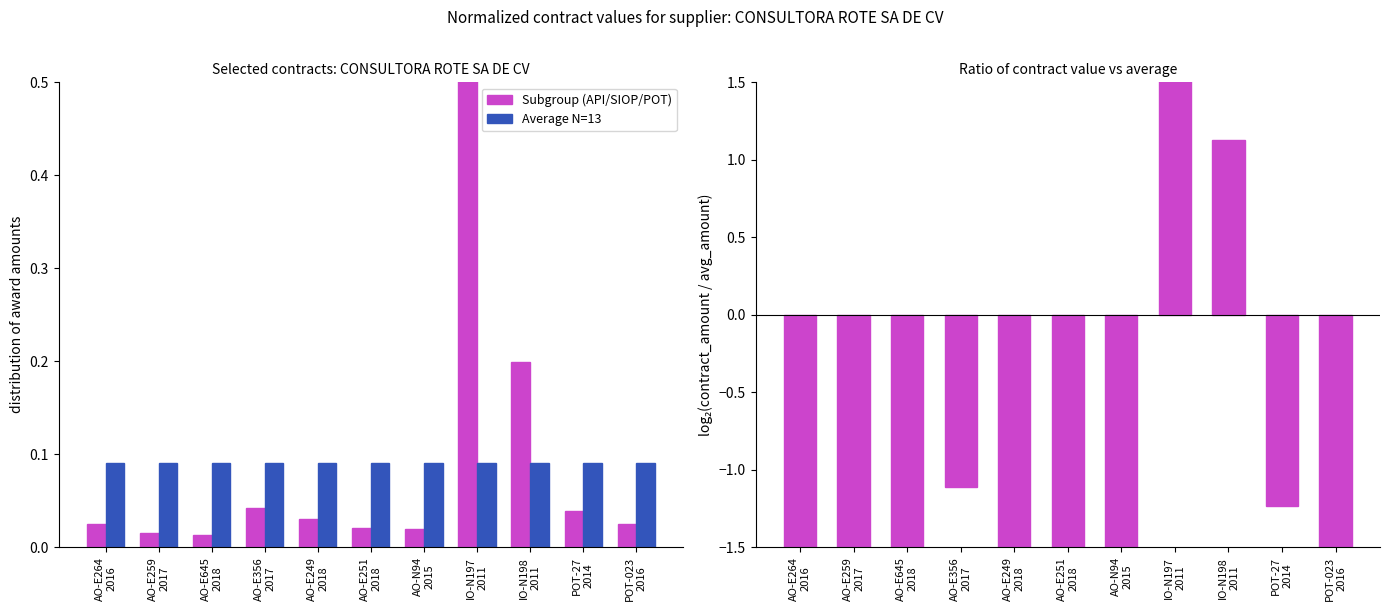

Reading left to right, extract all data points from this chart.

Subgroup (API/SIOP/POT): AO-E264
2016=0.0	AO-E259
2017=0.0	AO-E645
2018=0.0	AO-E356
2017=0.0	AO-E249
2018=0.0	AO-E251
2018=0.0	AO-N94
2015=0.0	IO-N197
2011=0.6	IO-N198
2011=0.2	POT-27
2014=0.0	POT-023
2016=0.0
Average N=13: AO-E264
2016=0.1	AO-E259
2017=0.1	AO-E645
2018=0.1	AO-E356
2017=0.1	AO-E249
2018=0.1	AO-E251
2018=0.1	AO-N94
2015=0.1	IO-N197
2011=0.1	IO-N198
2011=0.1	POT-27
2014=0.1	POT-023
2016=0.1
log2(contract/average): AO-E264
2016=-1.8	AO-E259
2017=-2.6	AO-E645
2018=-2.8	AO-E356
2017=-1.1	AO-E249
2018=-1.6	AO-E251
2018=-2.2	AO-N94
2015=-2.2	IO-N197
2011=2.7	IO-N198
2011=1.1	POT-27
2014=-1.2	POT-023
2016=-1.8